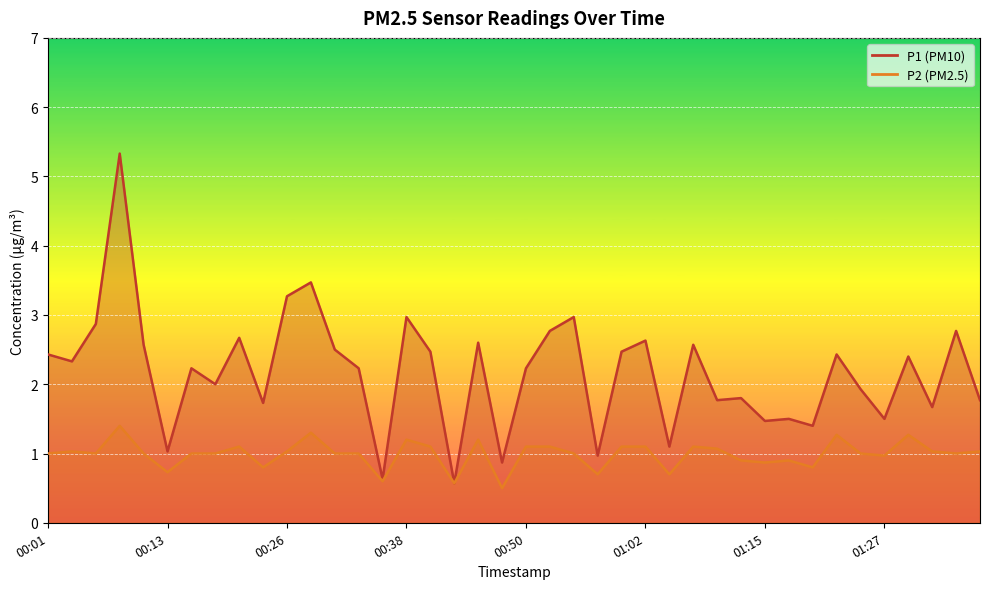

True or false: P1 has a value of 2.6 at 00:45.

True